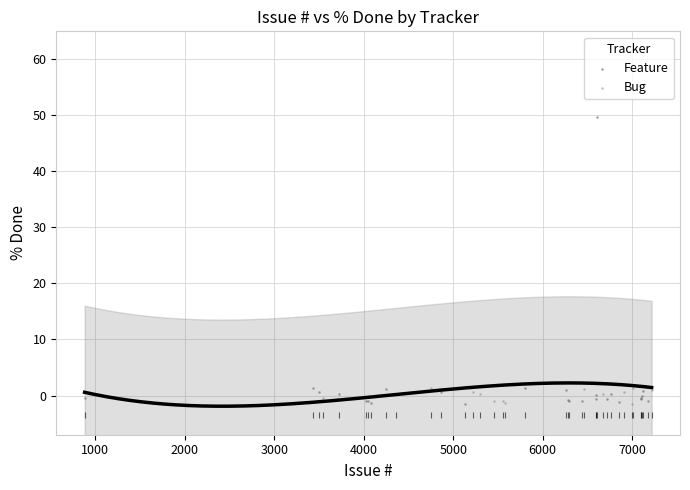

Which series has the widest spread of Y values?

Feature